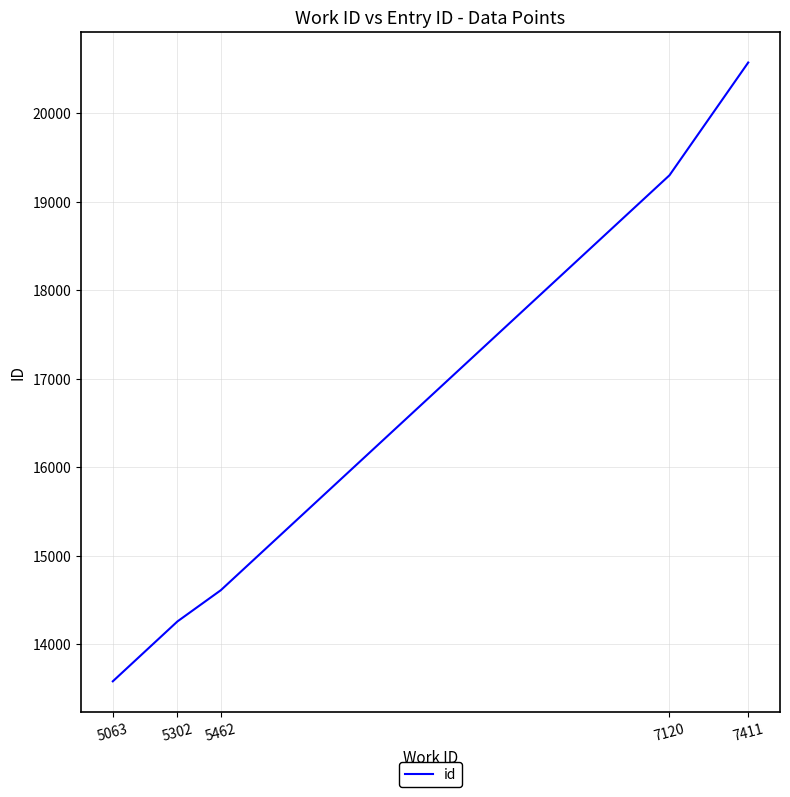

At which label is the value closest to 17075?

7120